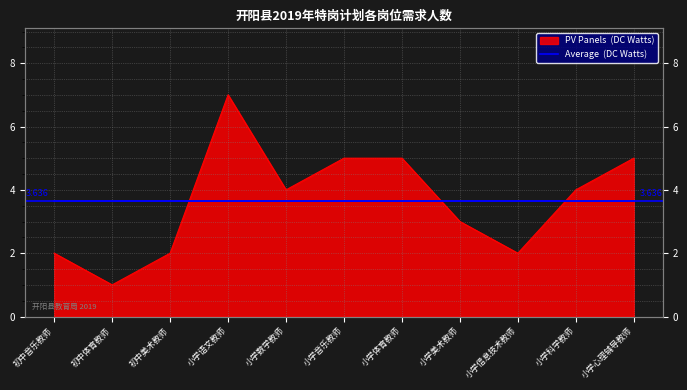

Reading left to right, transcribe all the data shown in this chart.

2	1	2	7	4	5	5	3	2	4	5